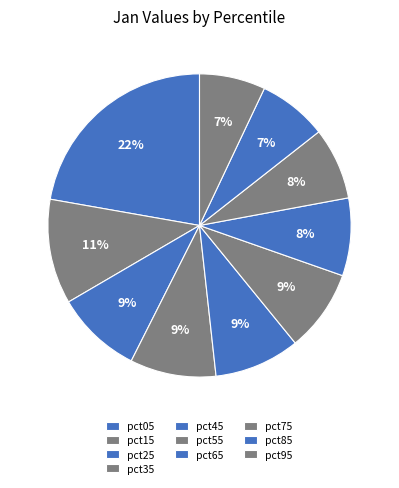

What percentage do pct95 and pct25 together represent?

16.2%